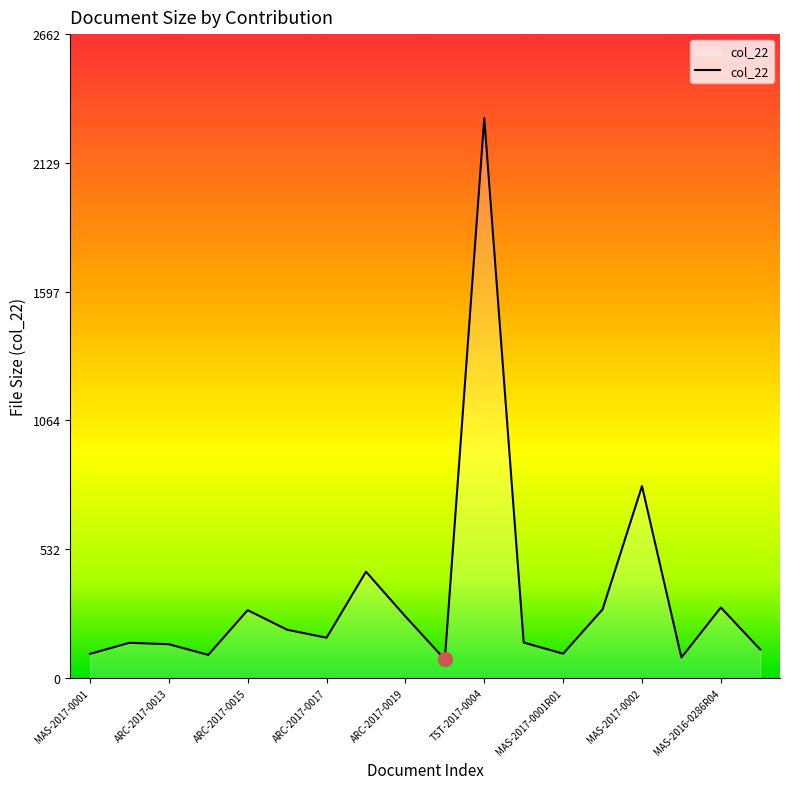

What is the sum of all values?

6021